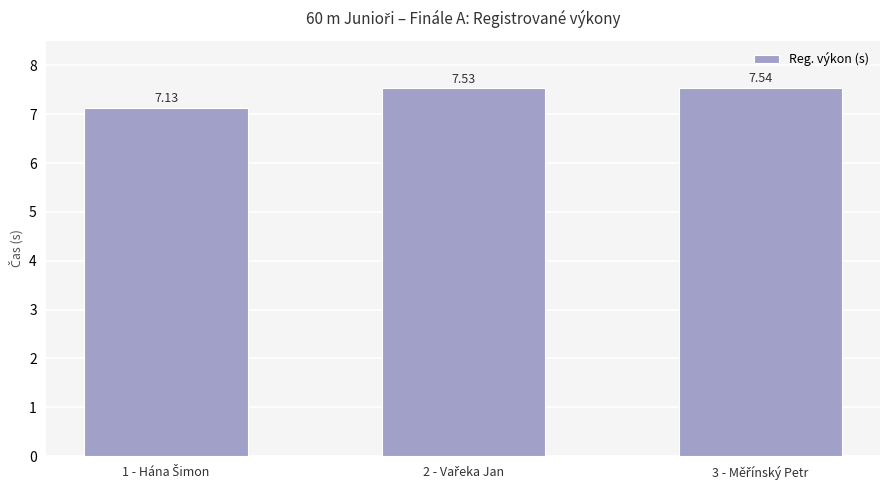

What is the difference between the maximum and minimum values?

0.4